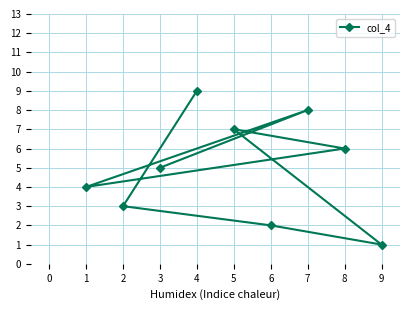

The chart shows a value of 11 at 5. True or false?

False